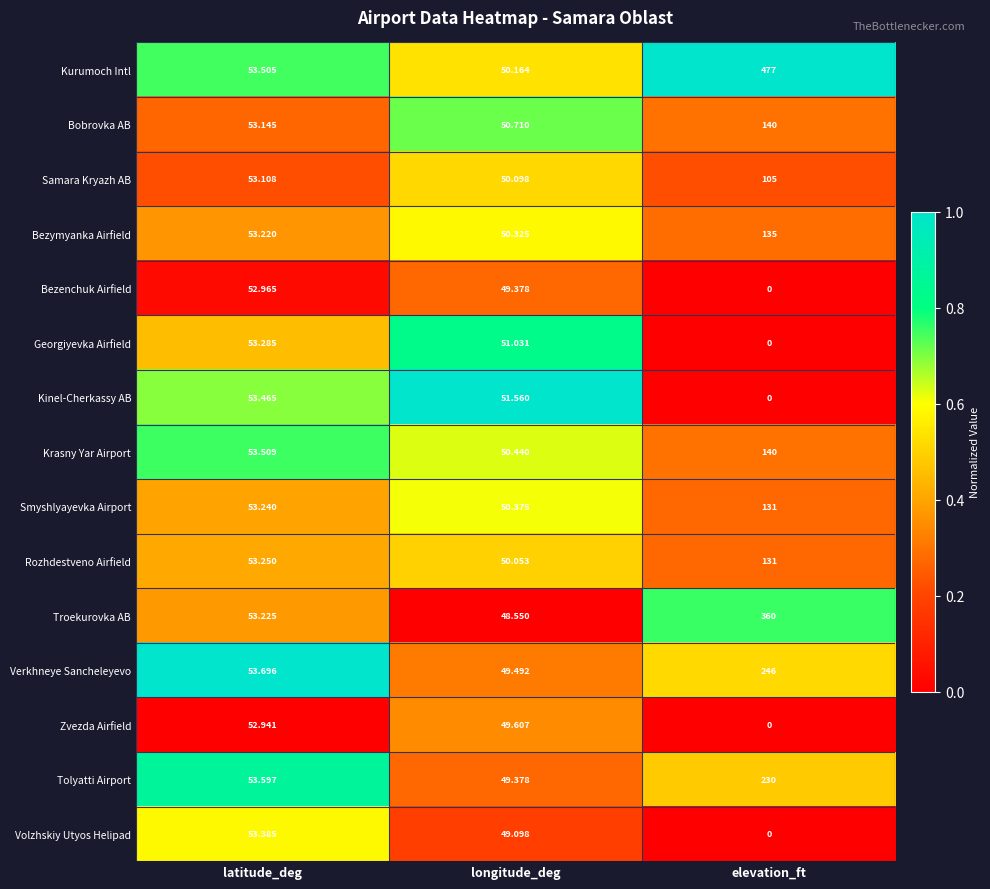

At which label is Volzhskiy Utyos Helipad closest to 26?

longitude_deg